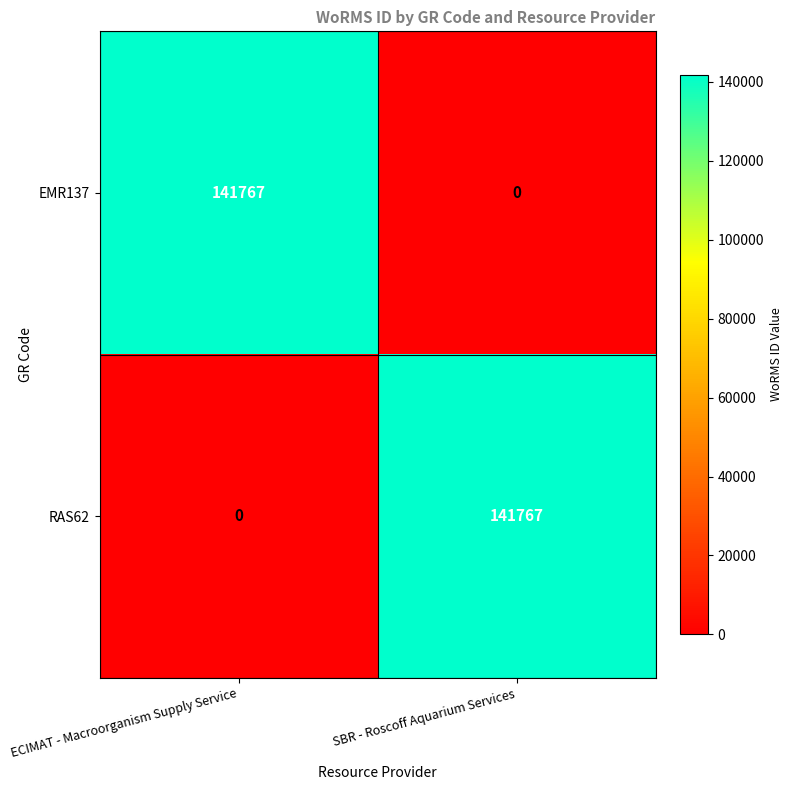

Reading right to left, what are all the values shown in this chart?

EMR137: SBR - Roscoff Aquarium Services=0	ECIMAT - Macroorganism Supply Service=141767
RAS62: SBR - Roscoff Aquarium Services=141767	ECIMAT - Macroorganism Supply Service=0